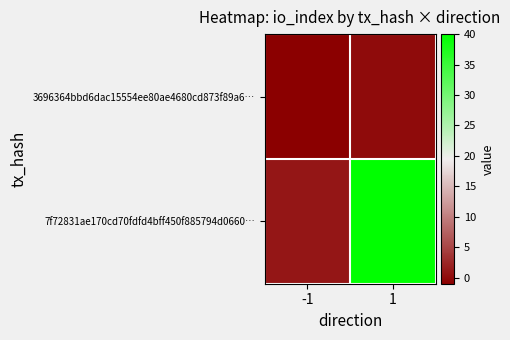

Which series has the widest spread of values?

7f72831ae170cd70fdfd4bff450f885794d0660…